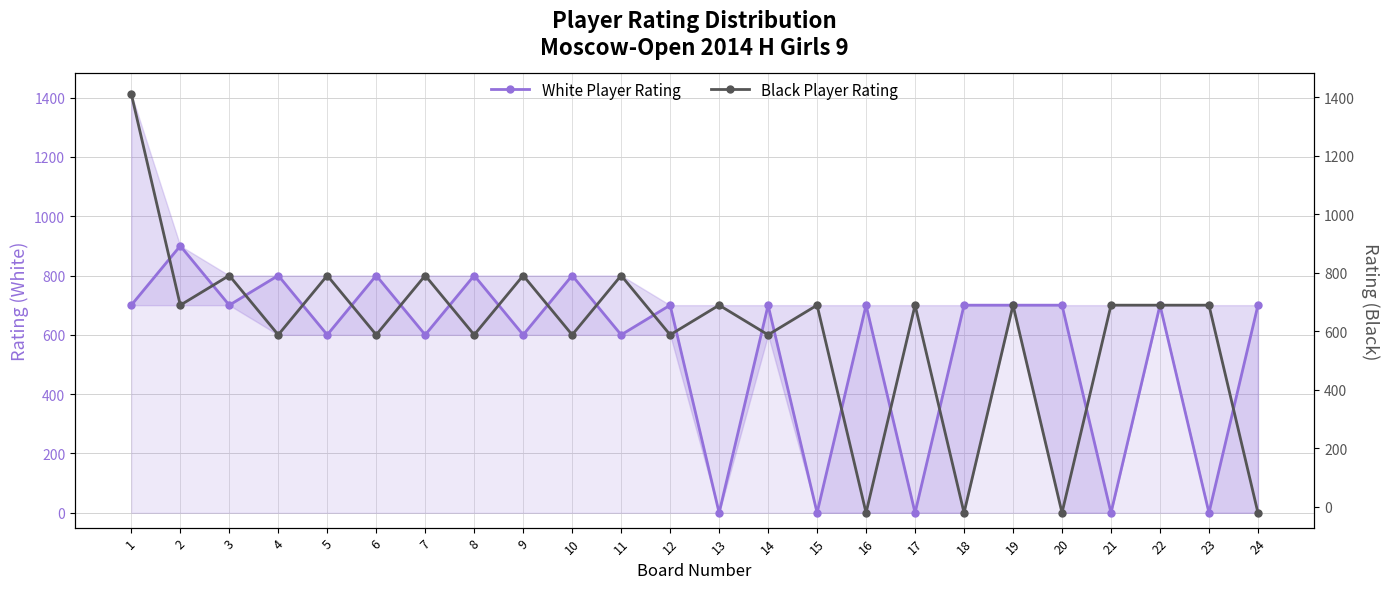

Reading right to left, extract all data points from this chart.

White Player Rating: 24=700	23=0	22=700	21=0	20=700	19=700	18=700	17=0	16=700	15=0	14=700	13=0	12=700	11=600	10=800	9=600	8=800	7=600	6=800	5=600	4=800	3=700	2=900	1=700
Black Player Rating: 24=0	23=700	22=700	21=700	20=0	19=700	18=0	17=700	16=0	15=700	14=600	13=700	12=600	11=800	10=600	9=800	8=600	7=800	6=600	5=800	4=600	3=800	2=700	1=1412